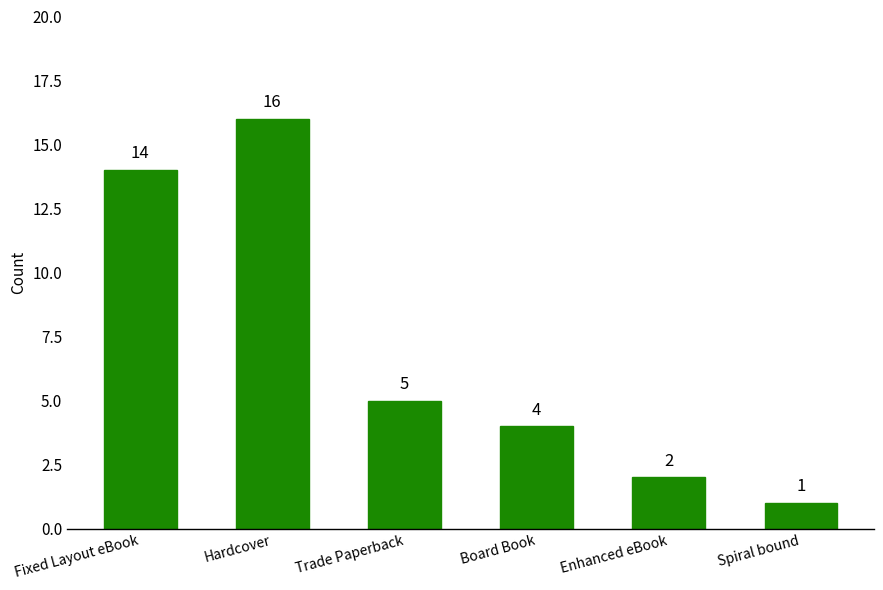

The chart shows a value of 0 at Spiral bound. True or false?

False